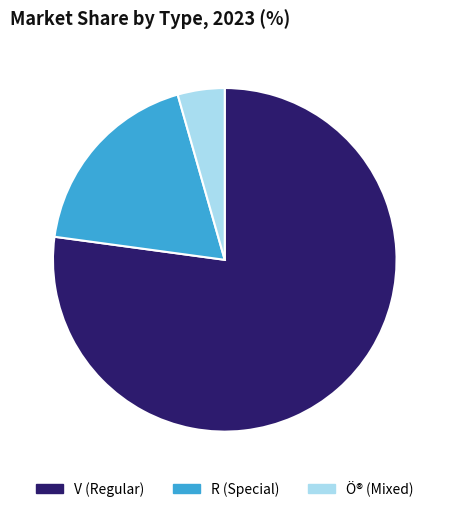

Which slice is the smallest?

Ö® (Mixed)